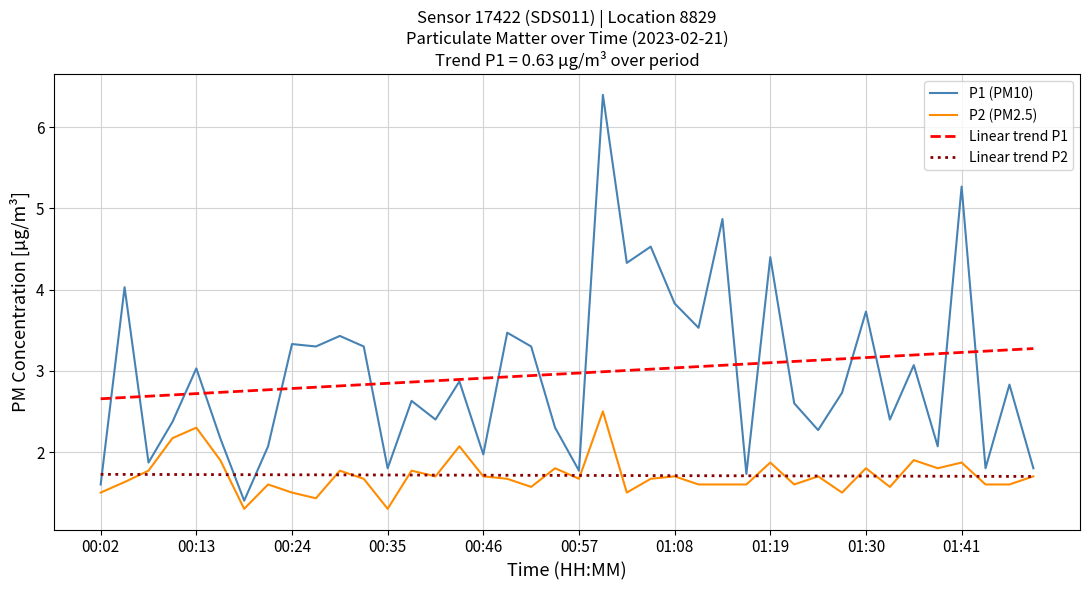

What is the difference between the maximum and minimum values in the P1 (PM10) series?

5.0